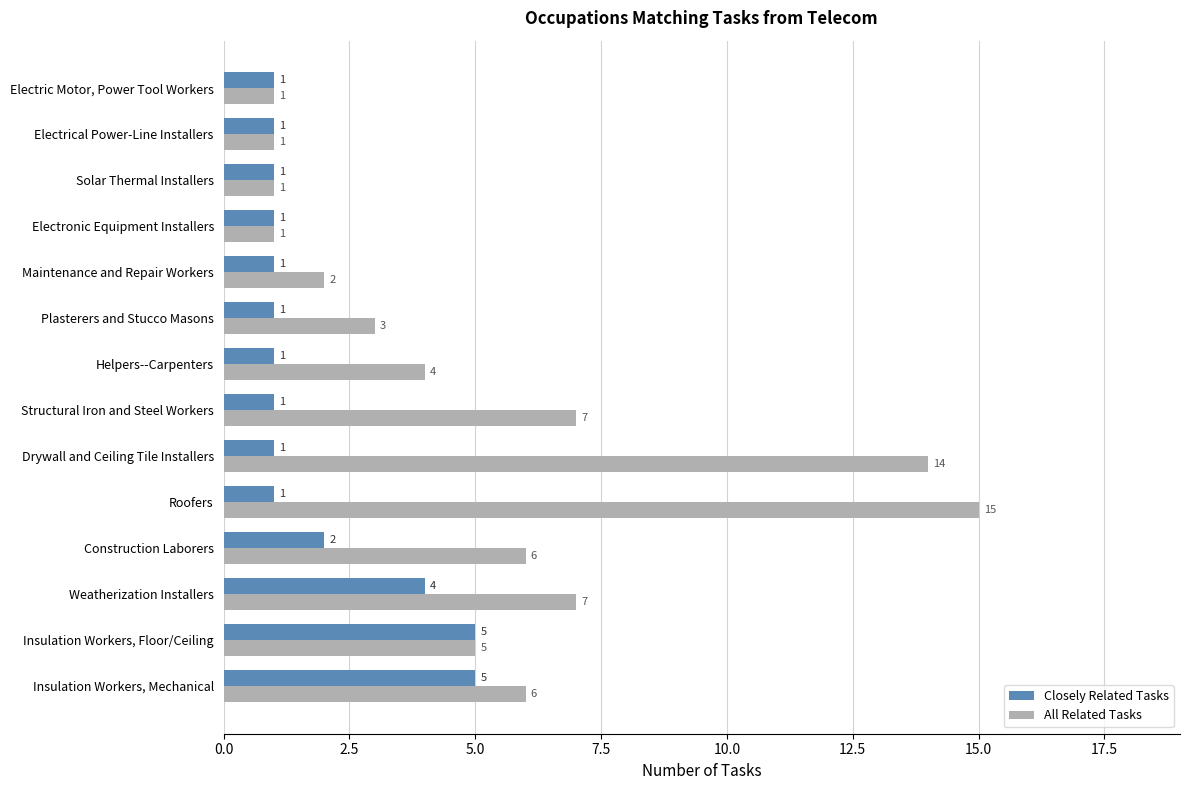

Count the Closely Related Tasks values in the range 1 to 2.

11